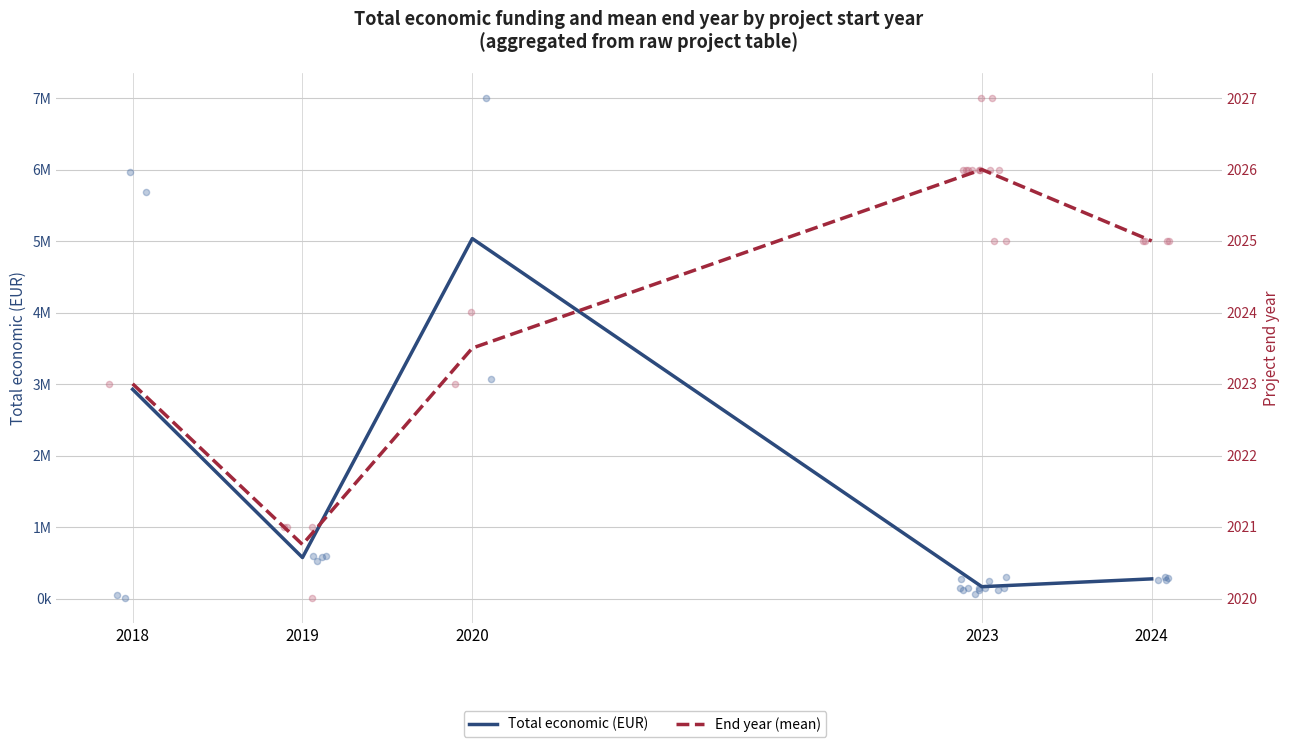

Which series contains the lowest Y value?

End year (mean)